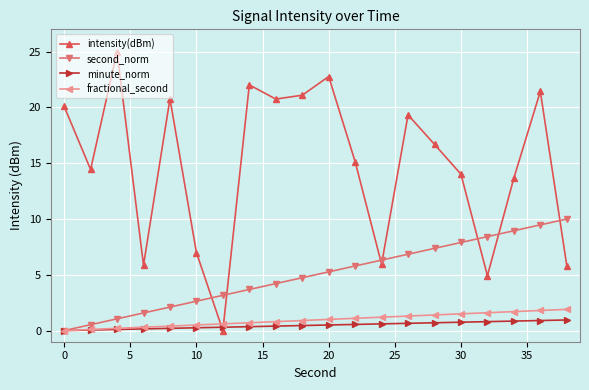

Which series has the largest range (max minus min)?

intensity(dBm)